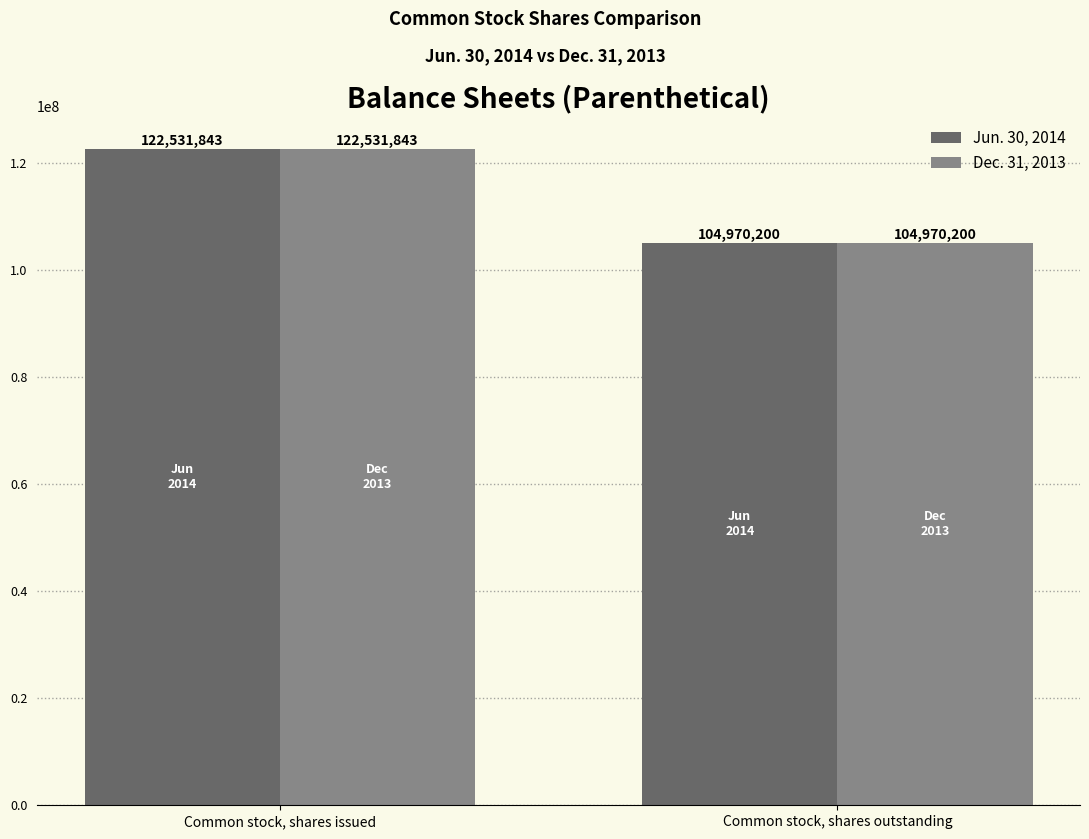

At which category does the chart reach its minimum across all series?

Common stock, shares outstanding